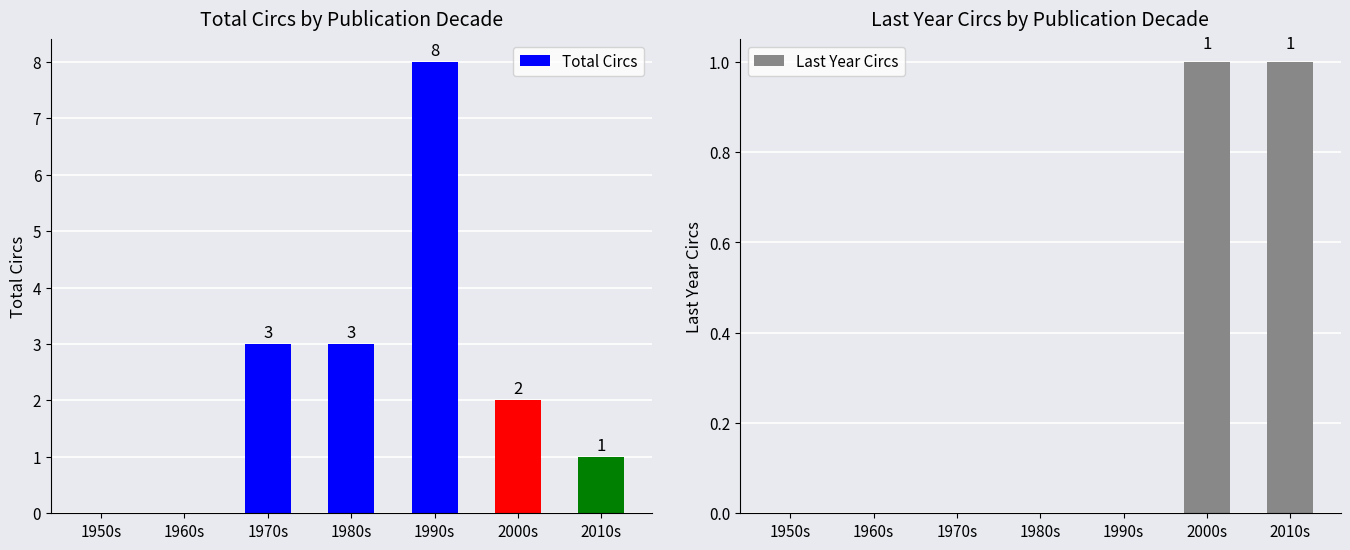

Which category has the lowest value in the Last Year Circs series?

1950s